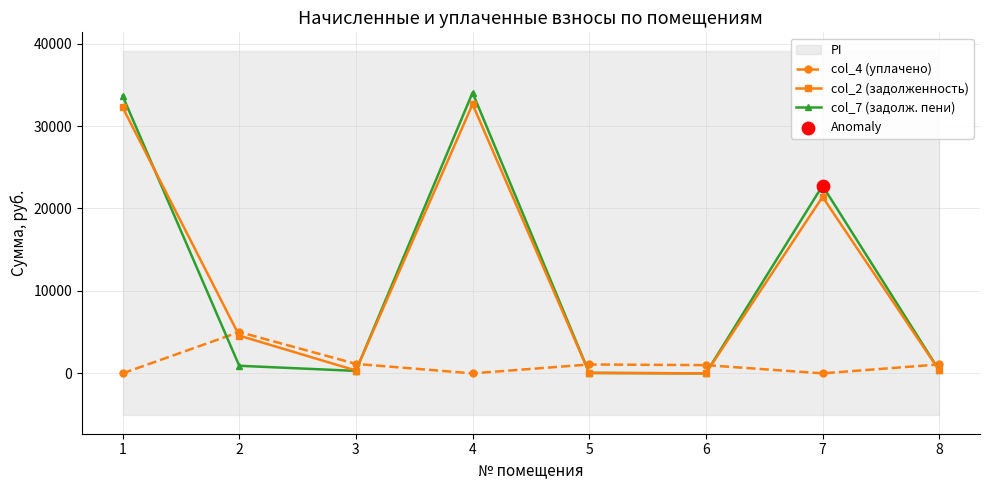

At which category is the sum across all series the highest?

4